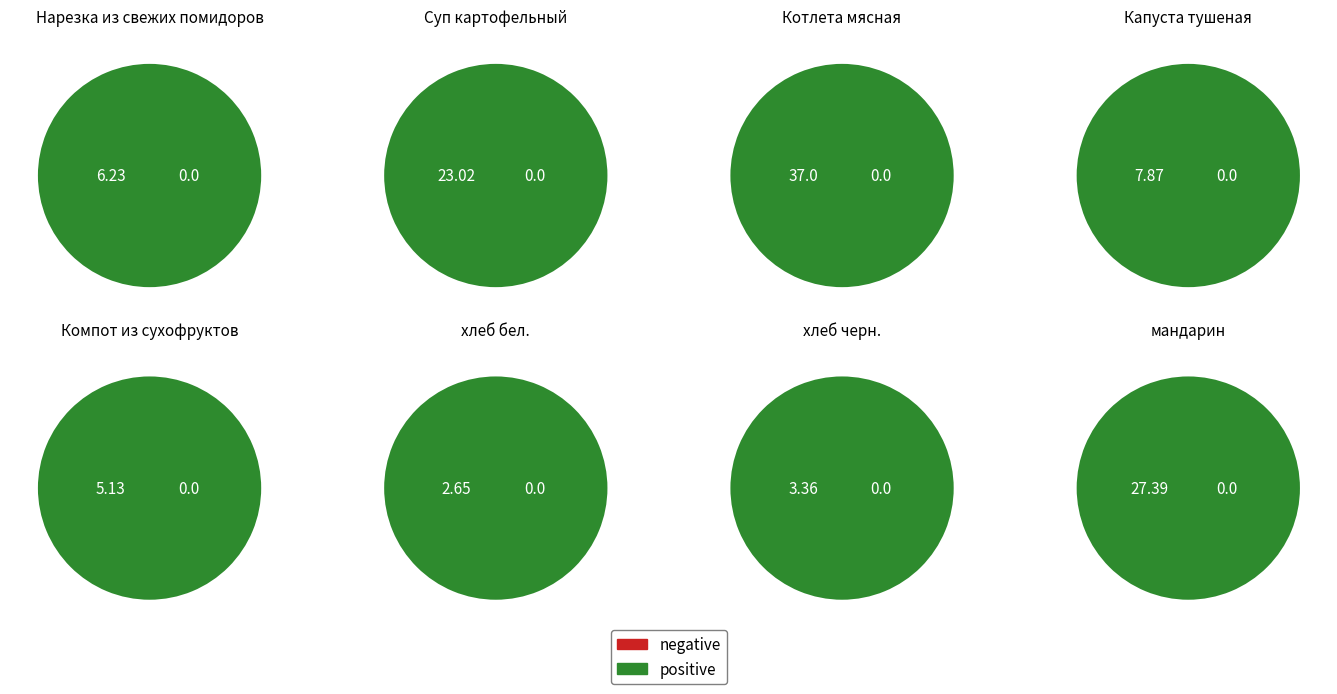

To the nearest percent, what portion does Капуста тушеная represent?

7%